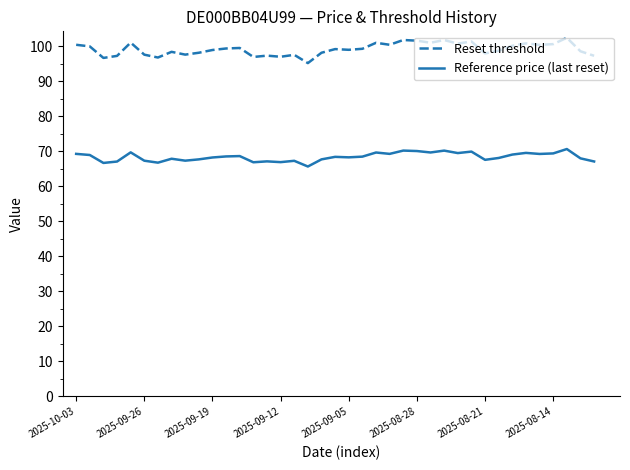

List the series in order of their overall mean, lowest first.

Reference price (last reset), Reset threshold